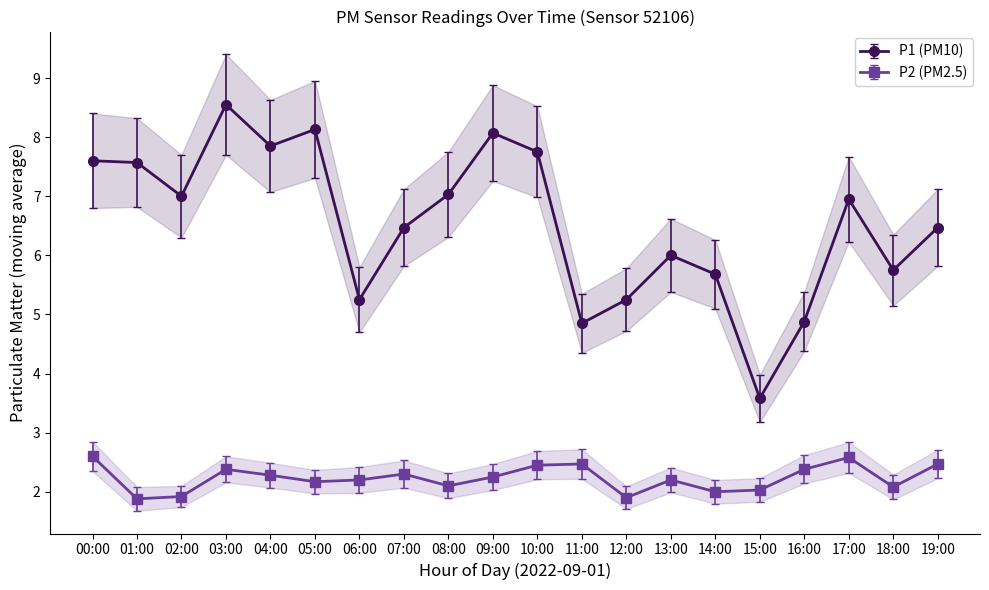

True or false: P1 has a value of 1.2 at 15:00.

False